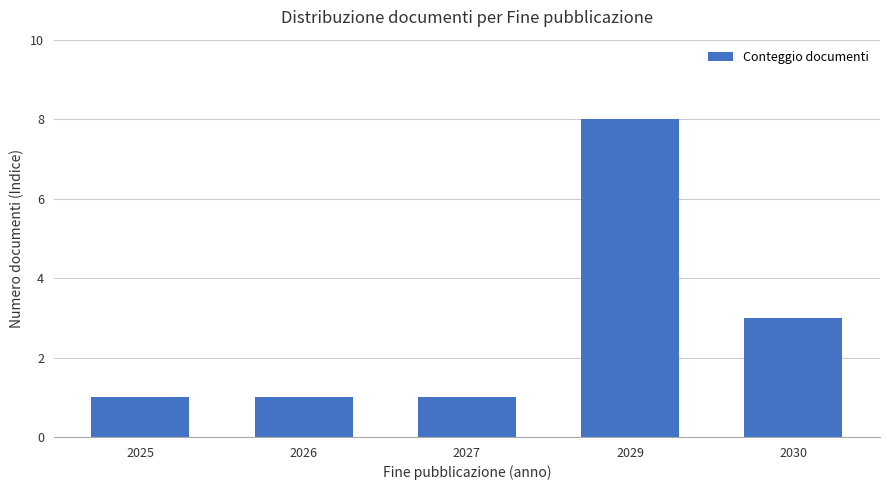

The chart shows a value of 1 at 2025. True or false?

True